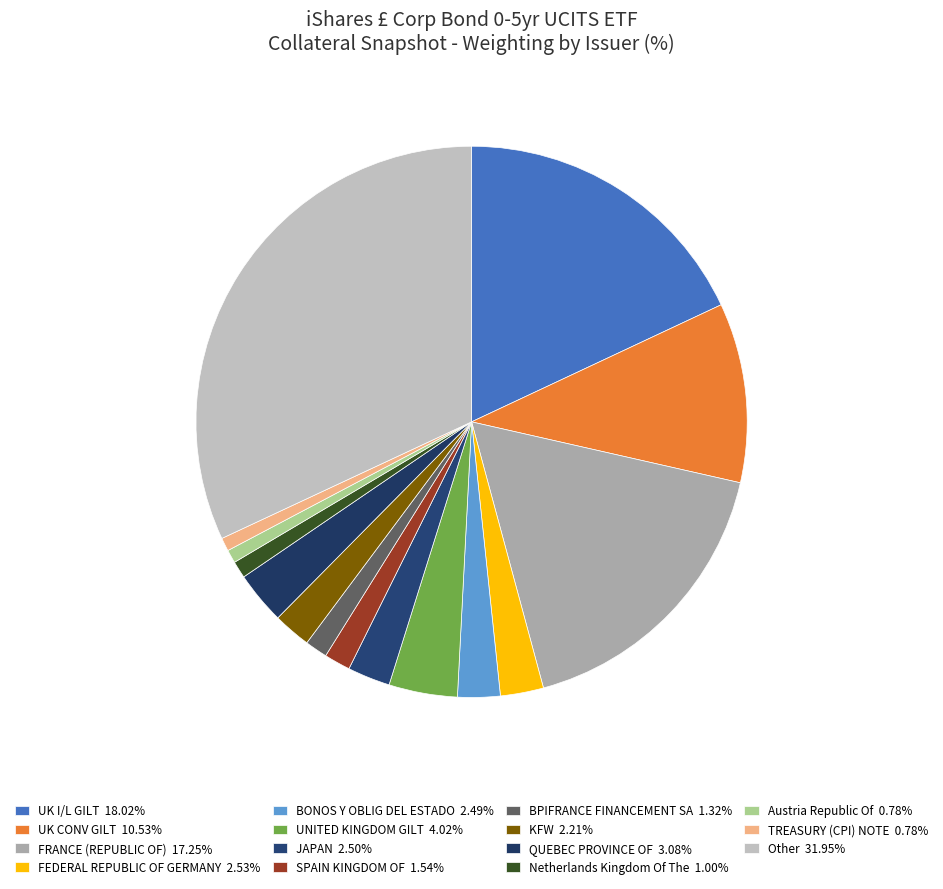

Combined, do Austria Republic Of and FEDERAL REPUBLIC OF GERMANY account for over 50%?

No